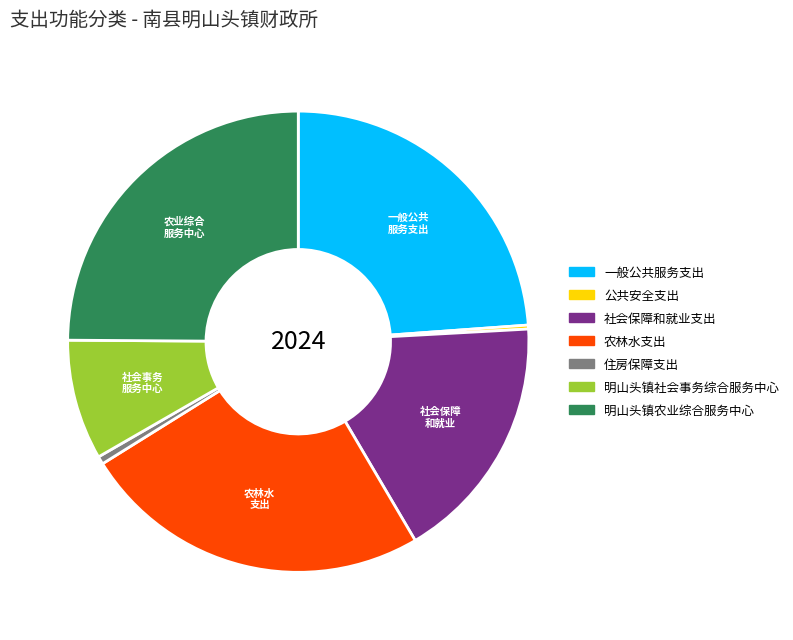

Is it true that 住房保障支出 is 1% of the pie?

True